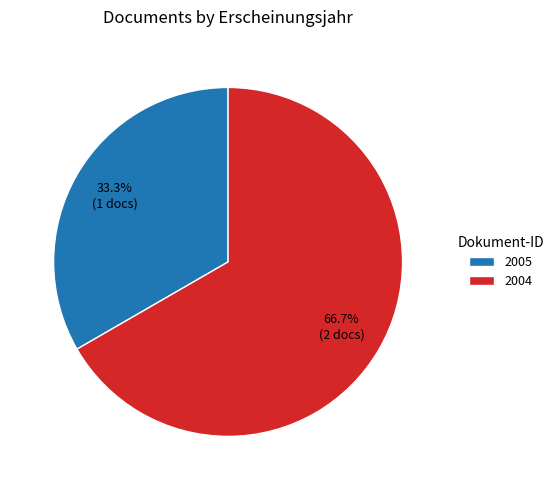

How much of the chart is everything except 2004?

33.3%